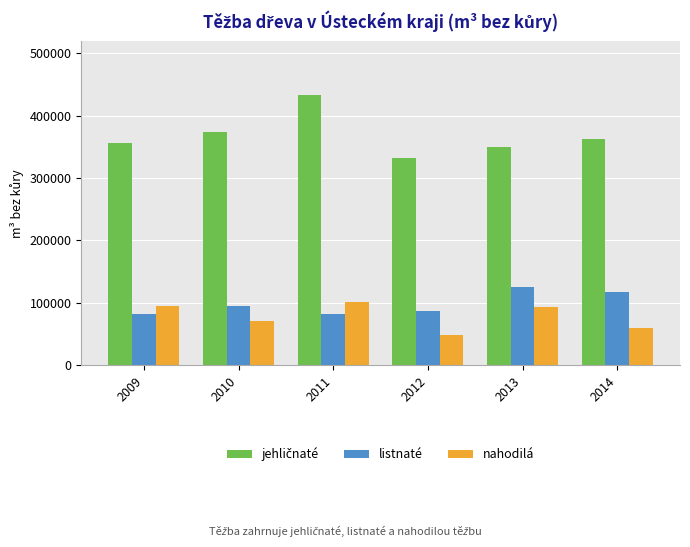

How many bars are there in each group?

3